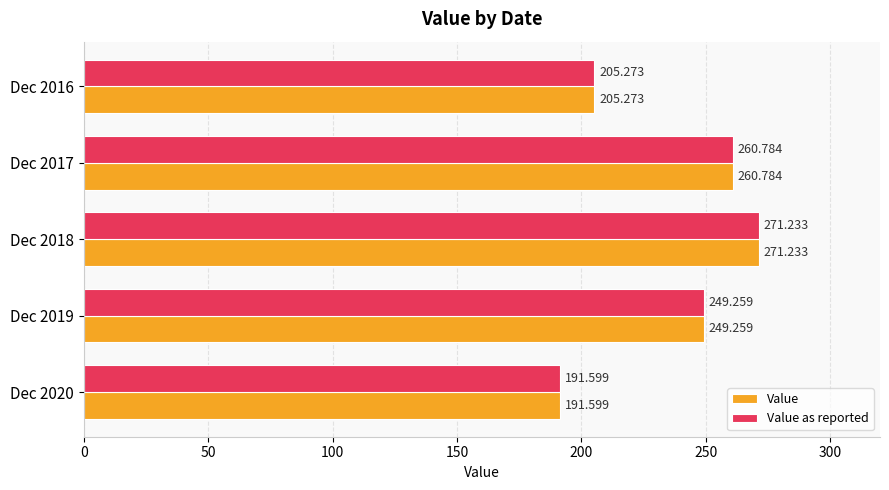

Is the value of Value at Dec 2017 greater than the value of Value as reported at Dec 2018?

No